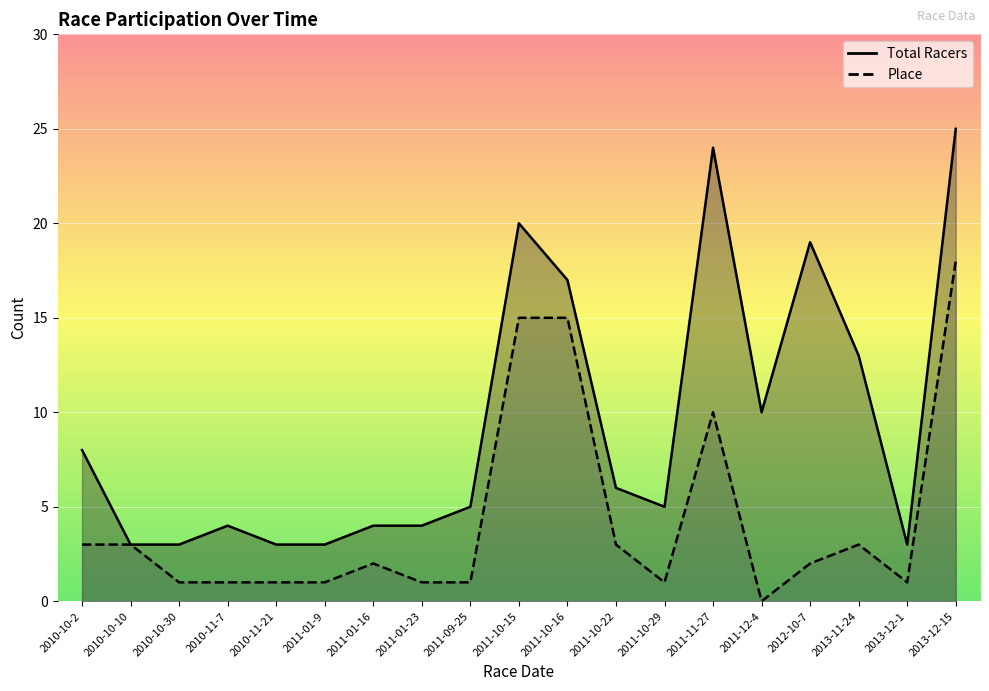

Between 2013-12-15 and 2013-12-1, which is larger?

2013-12-15